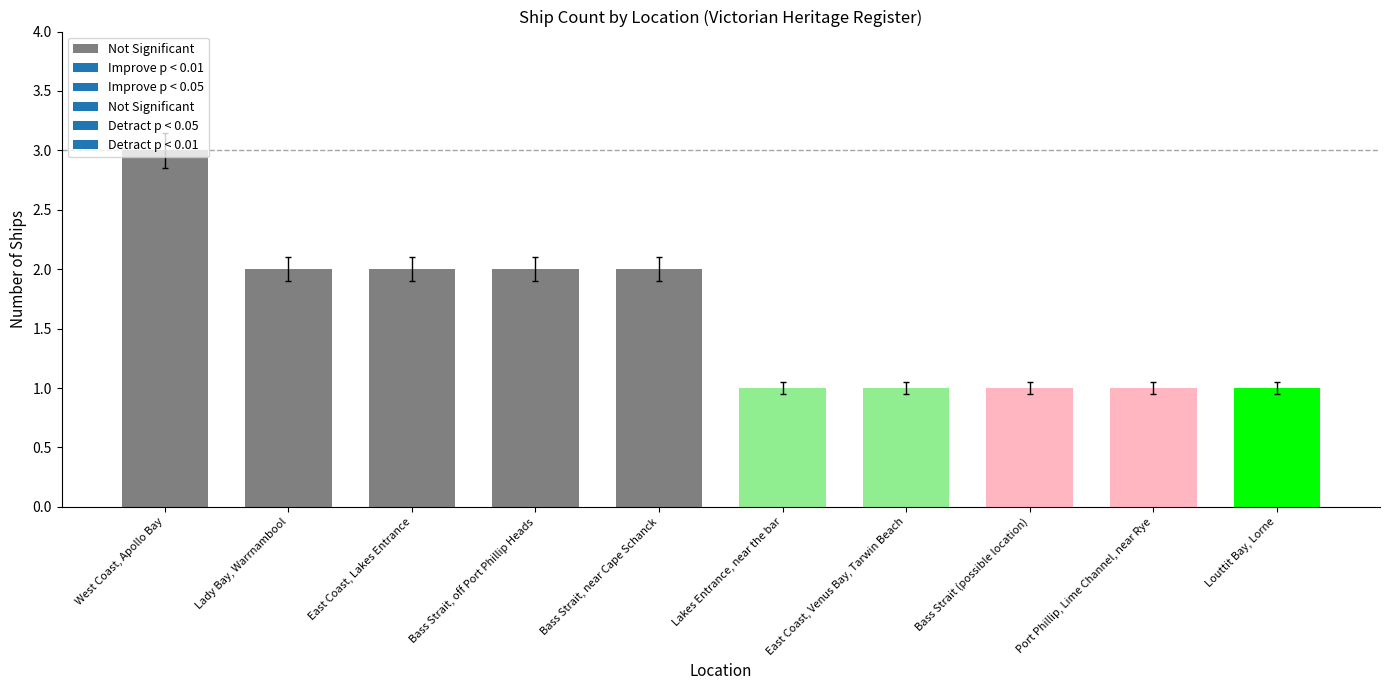

What is the greatest value displayed?

3